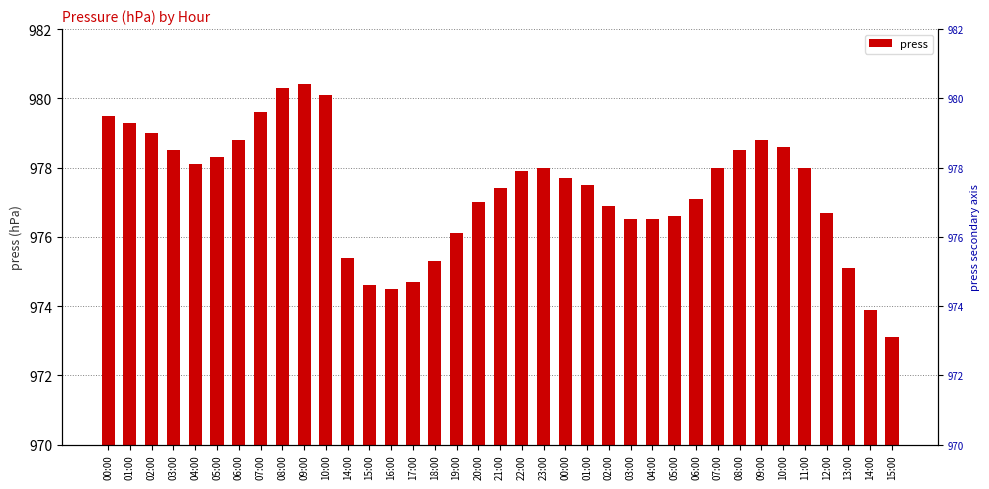

The chart shows a value of 424.7 at 04:00. True or false?

False